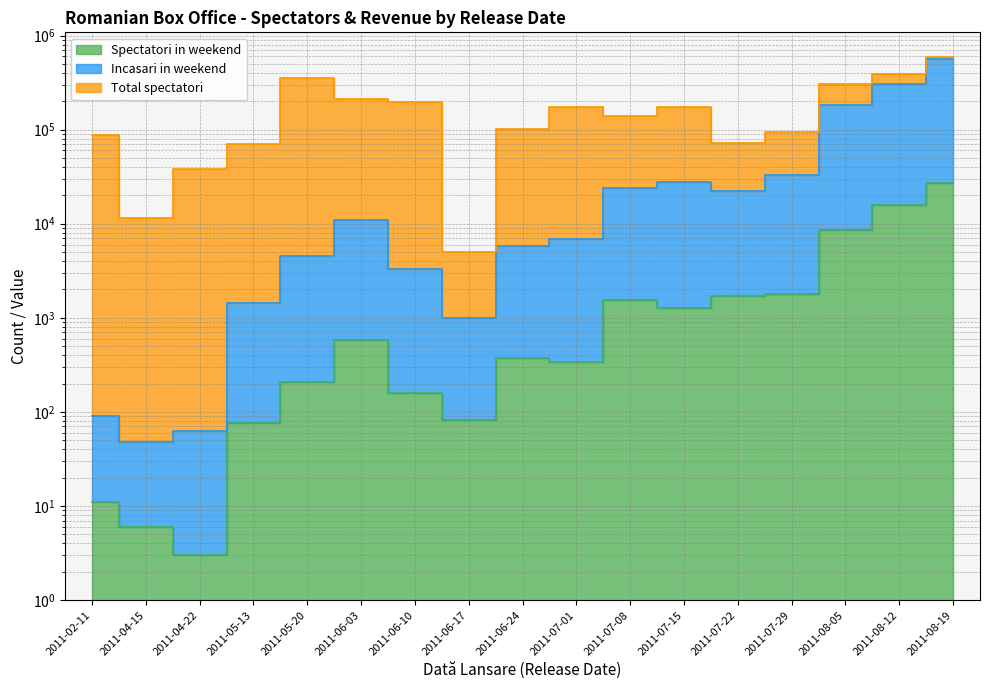

What is the sum of all Incasari in weekend values?

1191063